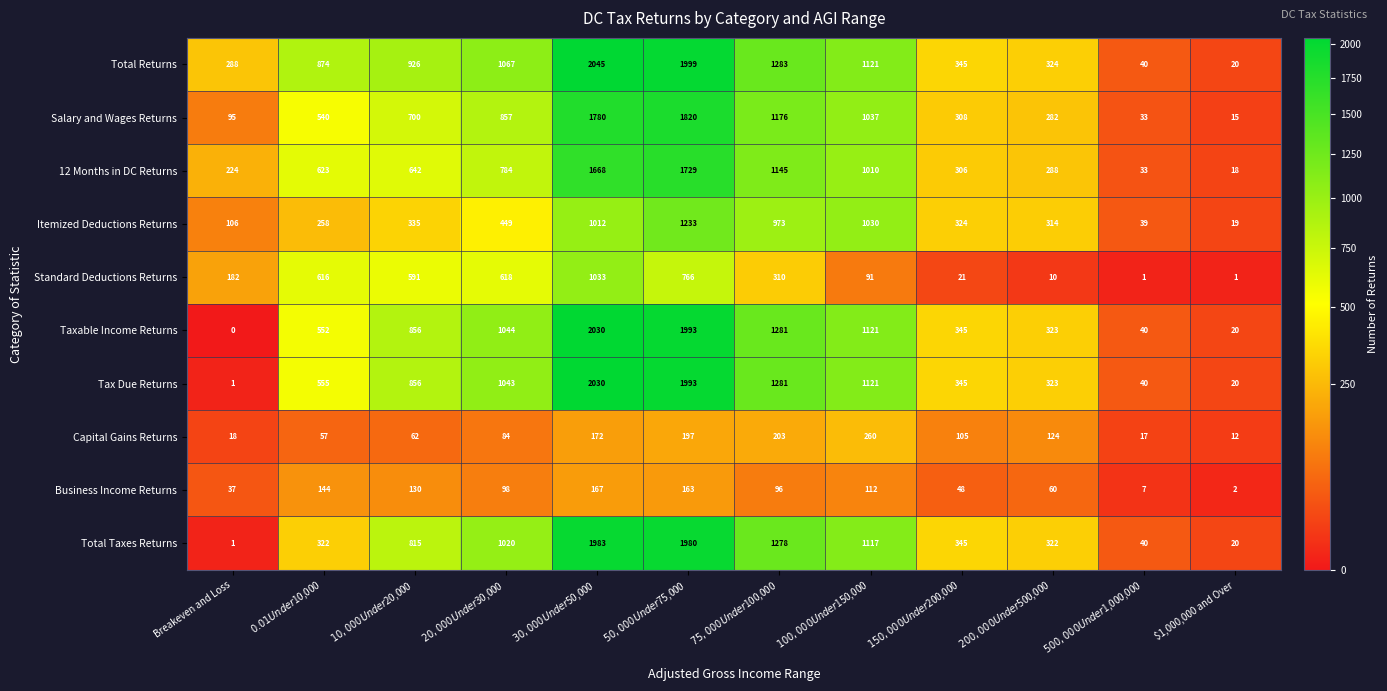

At how many categories does at least one series exceed 471?

7